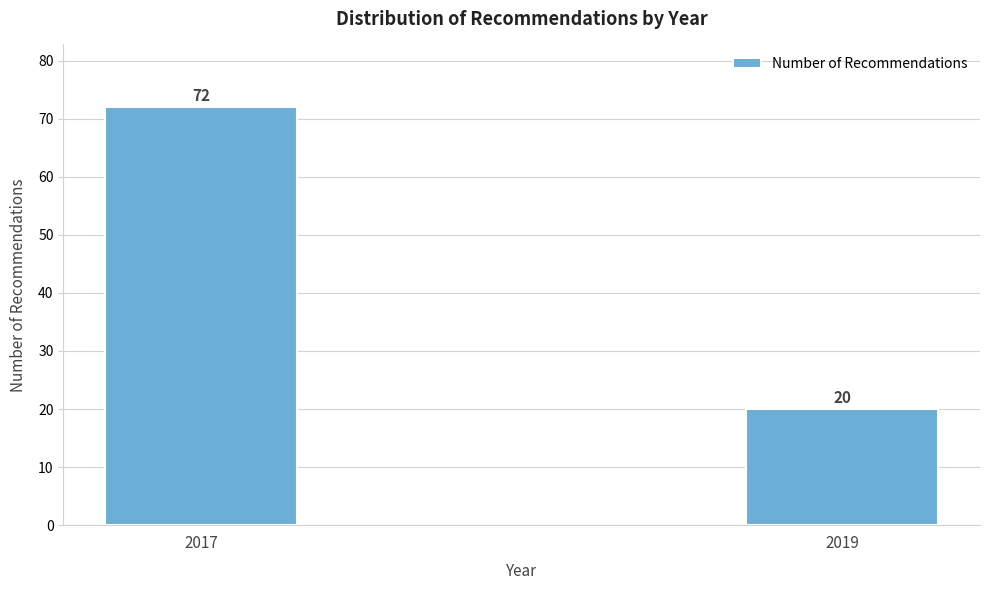

Reading left to right, list all the values displayed in this chart.

2017=72	2019=20